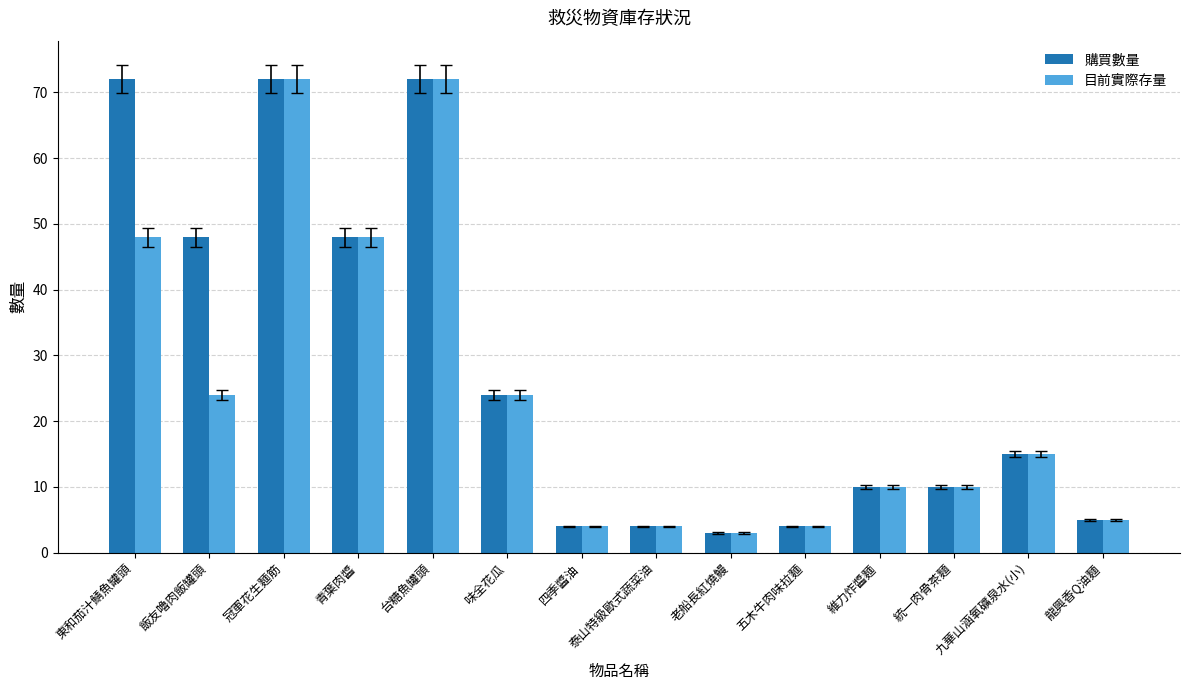

Is it true that 目前實際存量 equals 15 at 九華山涵氧礦泉水(小)?

True